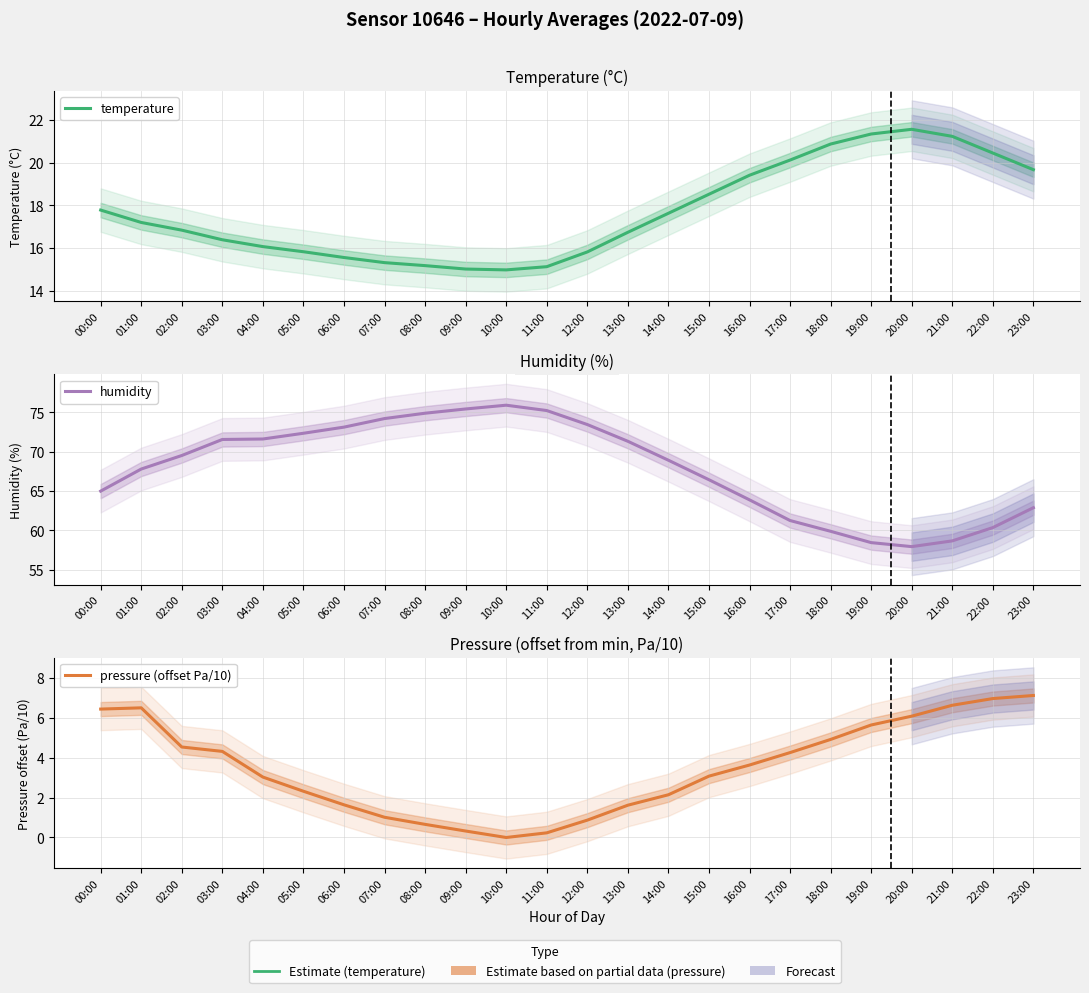

How many interior local peaks does the temperature series have?

1